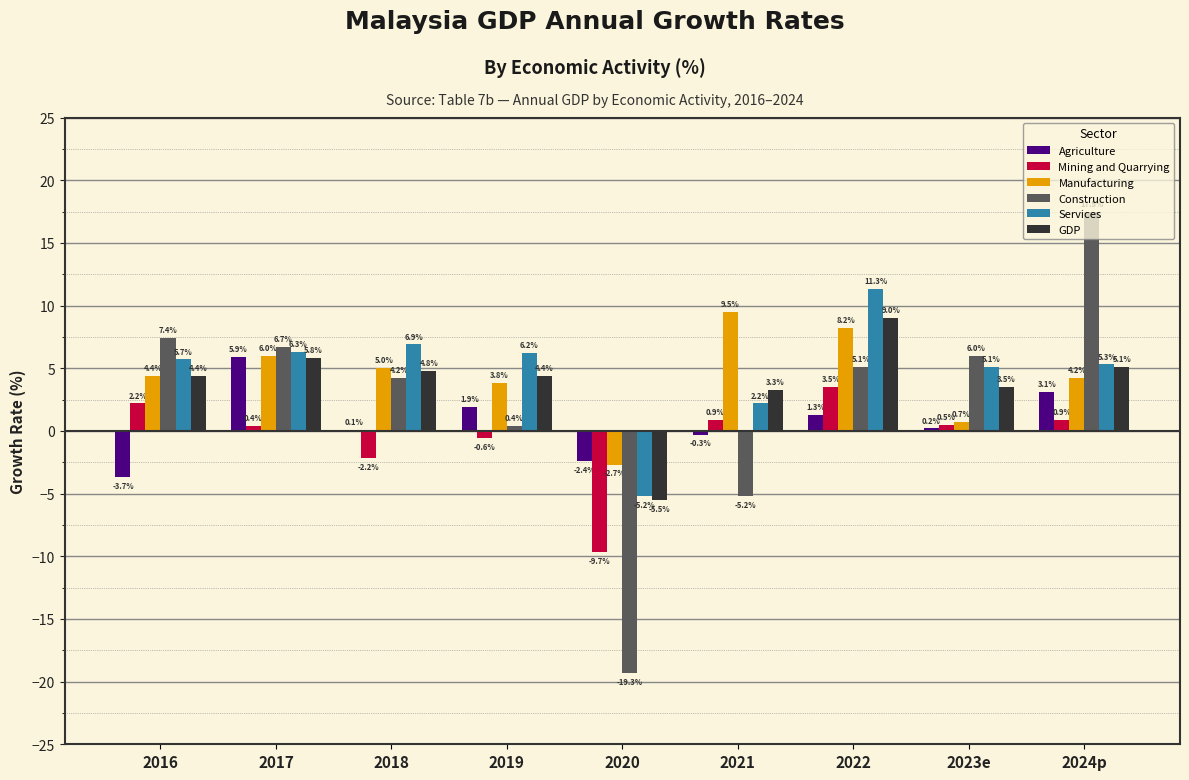

Is it true that Agriculture equals 1.3 at 2022?

True